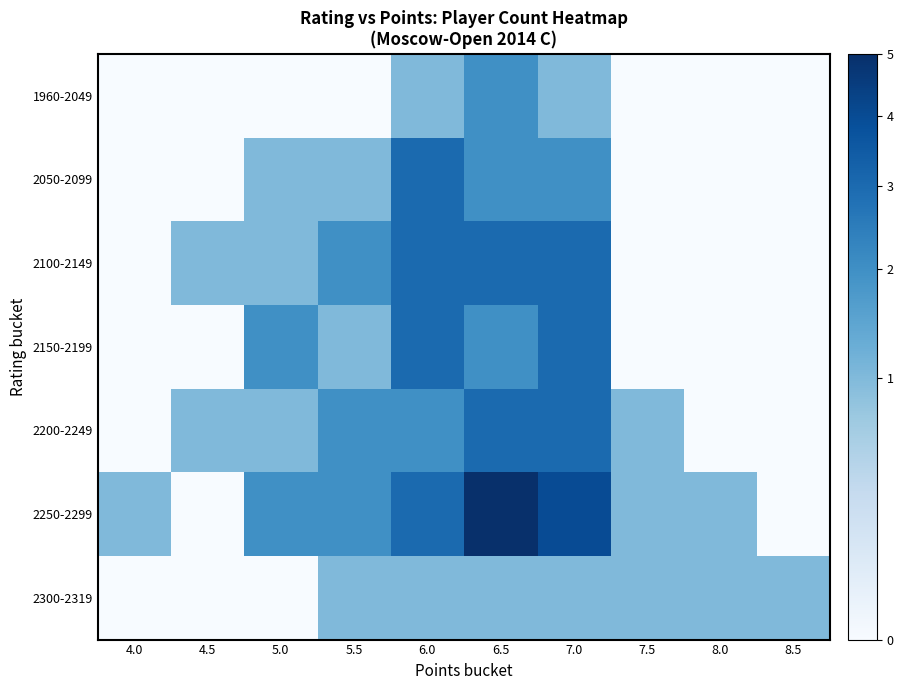

At which category is the sum across all series the highest?

6.5